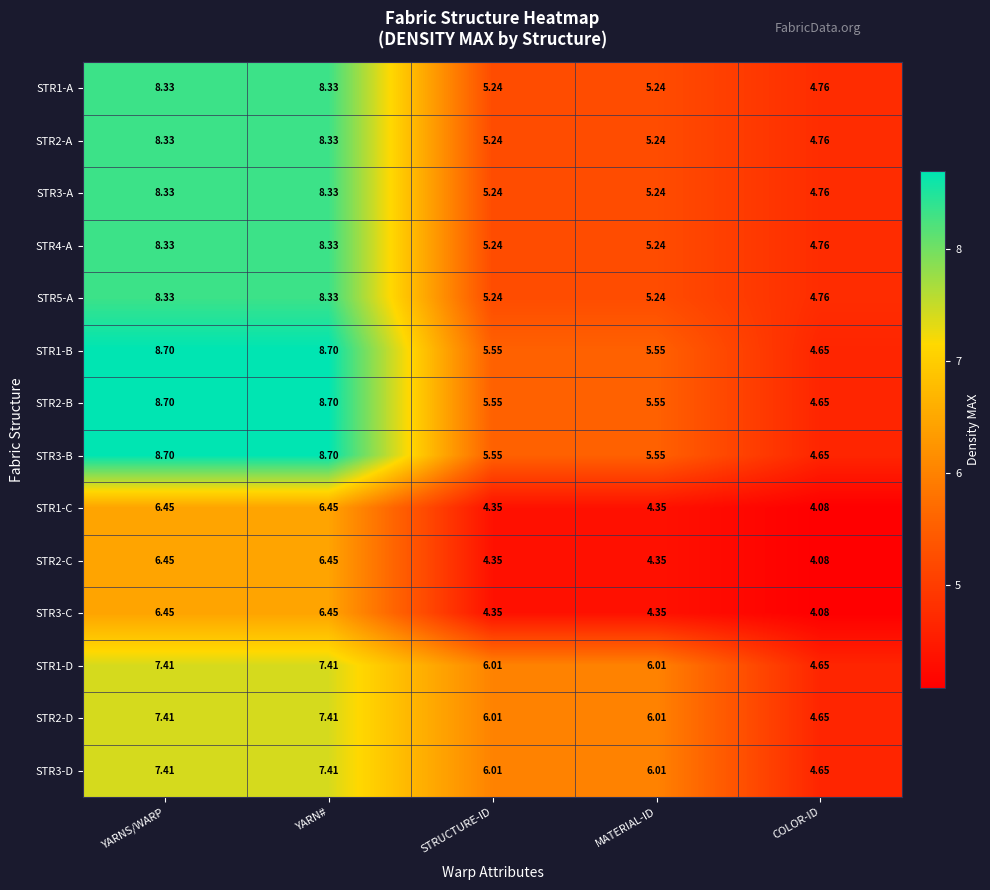

At which label does STR1-C reach its minimum?

COLOR-ID